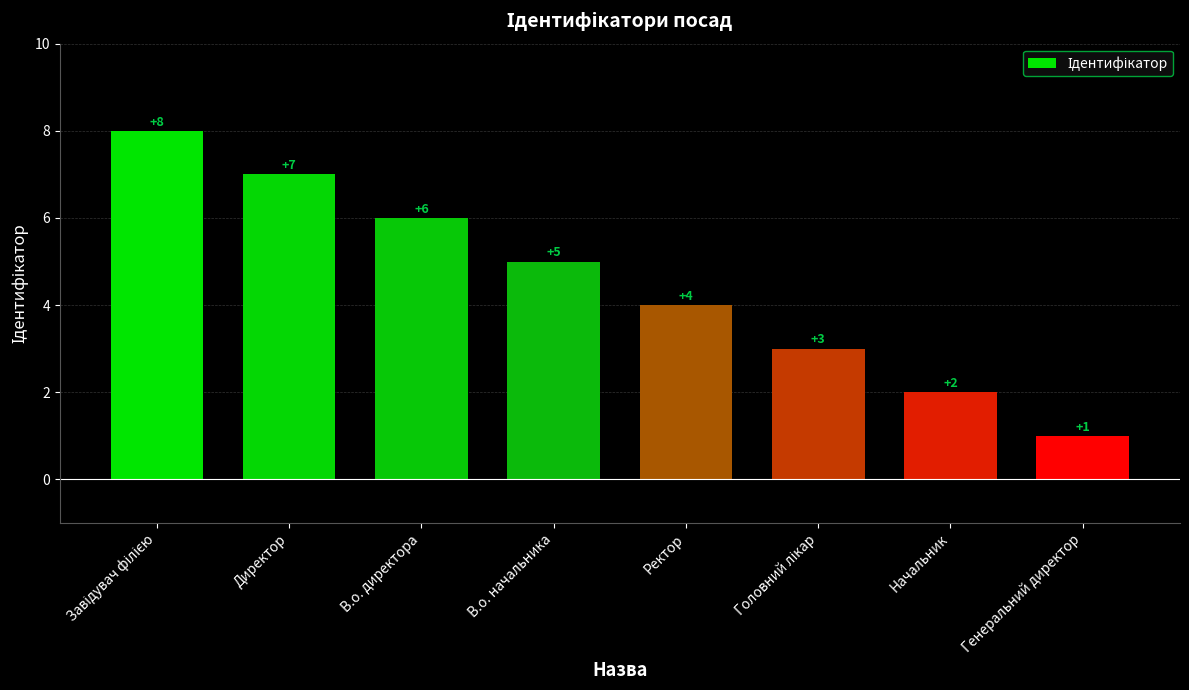

How many values are below 5?

4